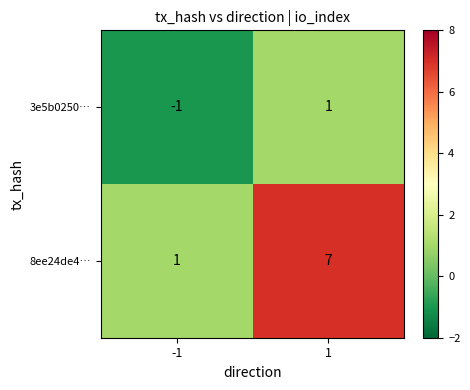

What is the greatest value displayed?

7